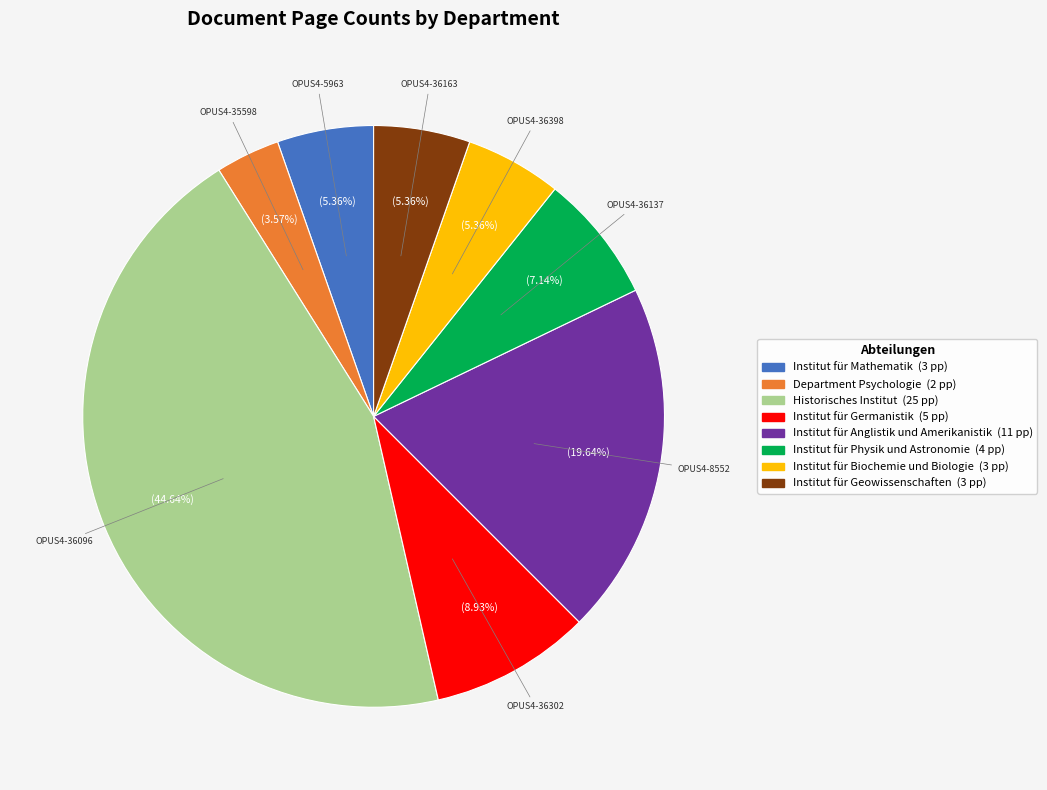

Count the number of slices in the pie.

8